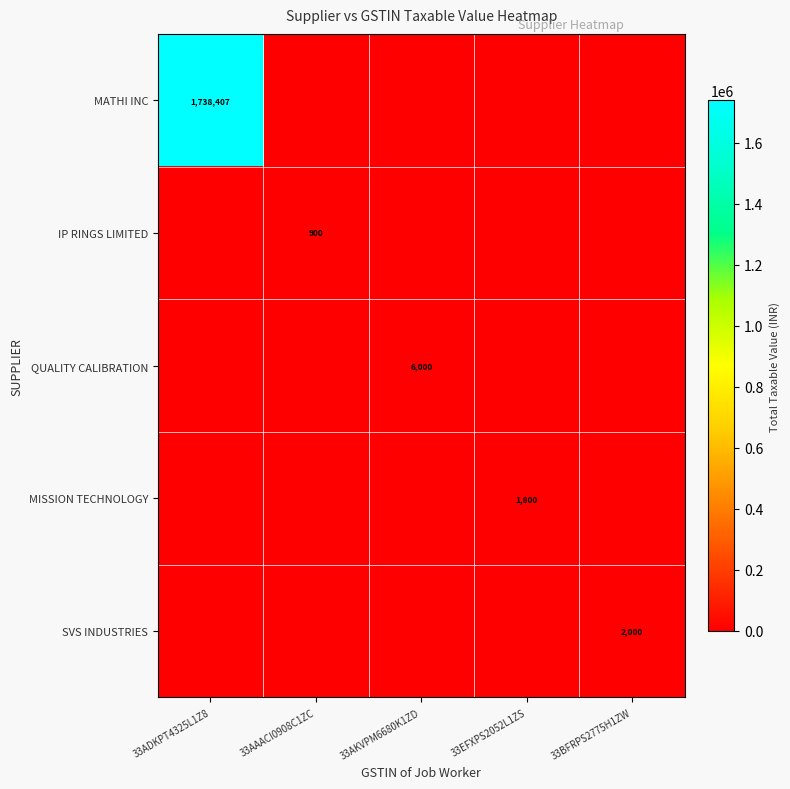

True or false: IP RINGS LIMITED has a value of 900 at 33AAACI0908C1ZC.

True